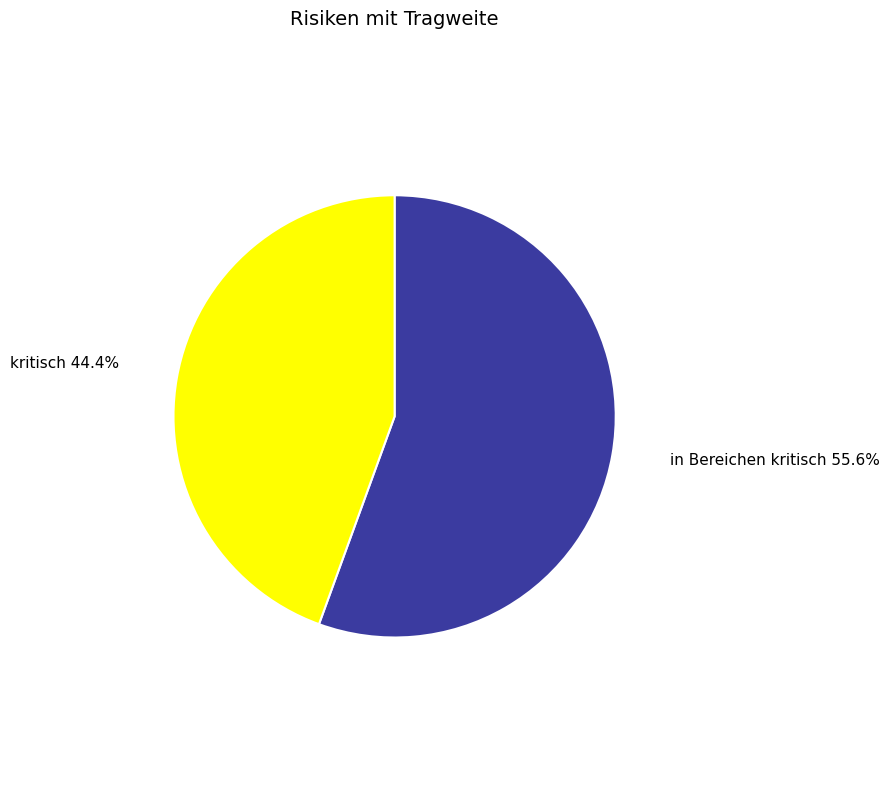

Rank the categories by value from highest to lowest.

in Bereichen kritisch 55.6%, kritisch 44.4%